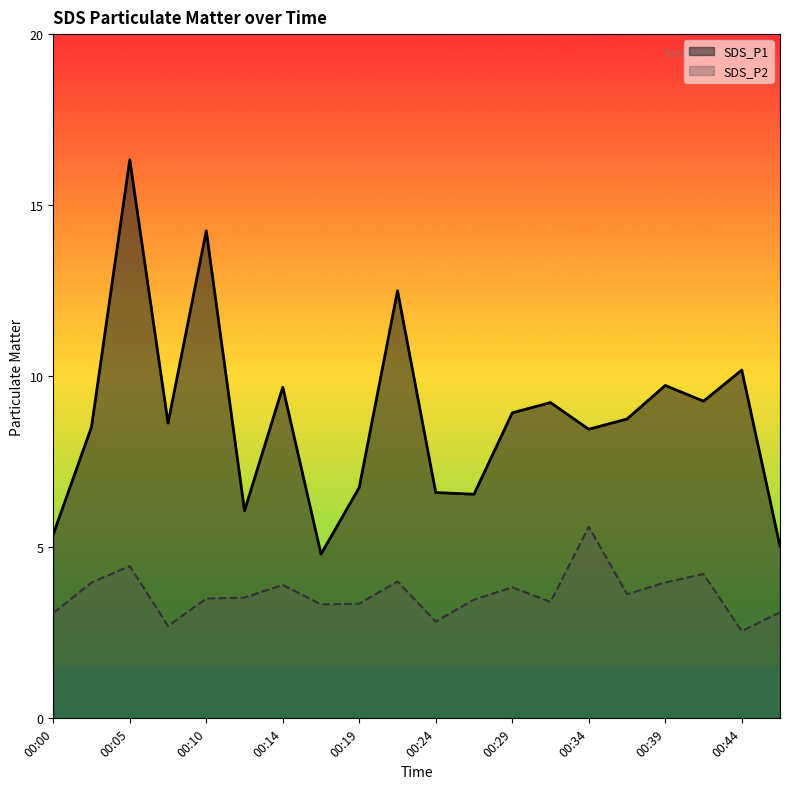

Between 00:27 and 00:41, which series saw the biggest shift?

SDS_P1